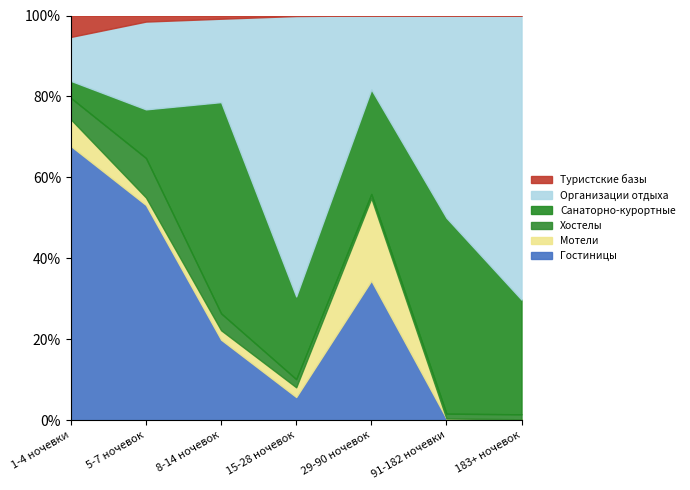

What position from the left is 91-182 ночевки?

6